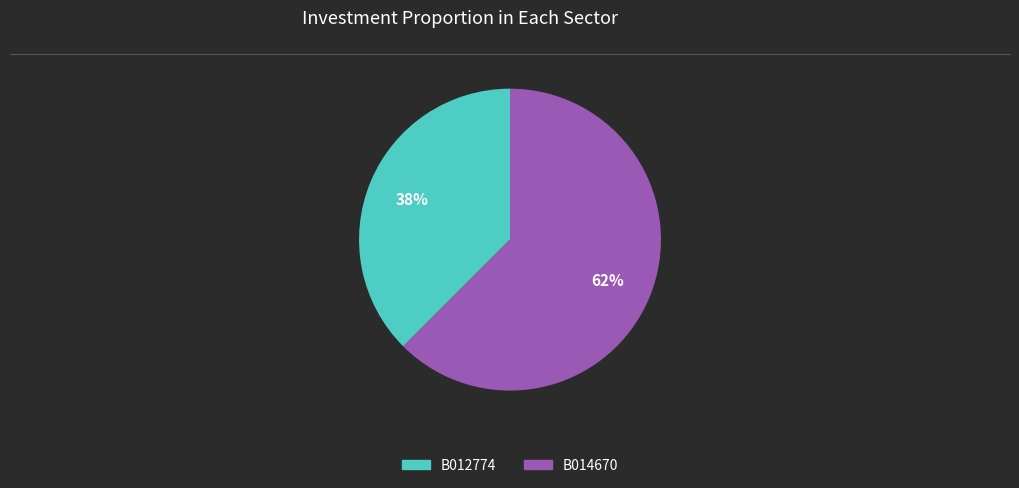

Rank the categories by value from lowest to highest.

B012774, B014670